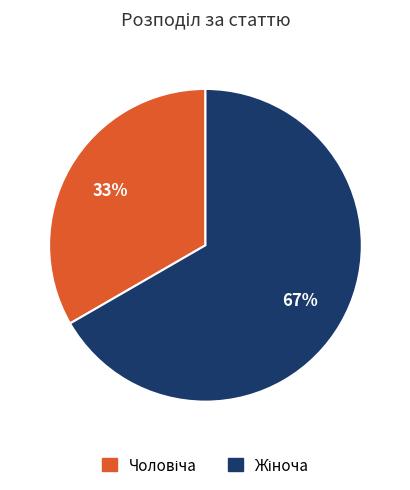

How many segments does this pie chart have?

2